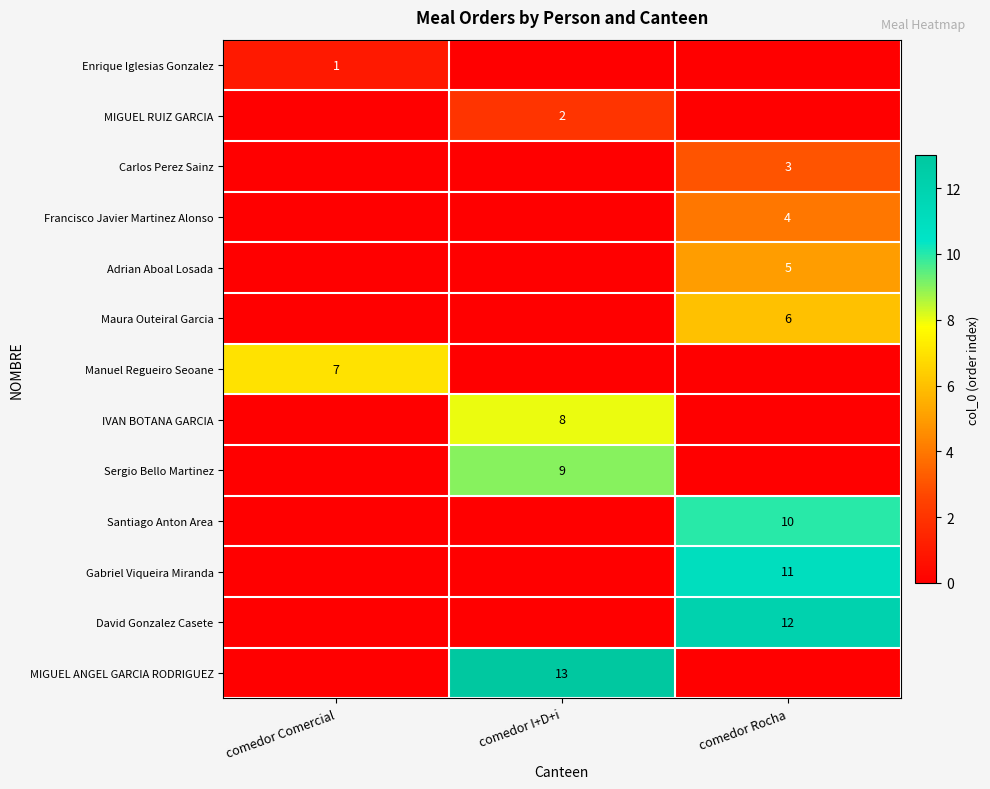

True or false: Adrian Aboal Losada has a value of 2 at comedor Rocha.

False